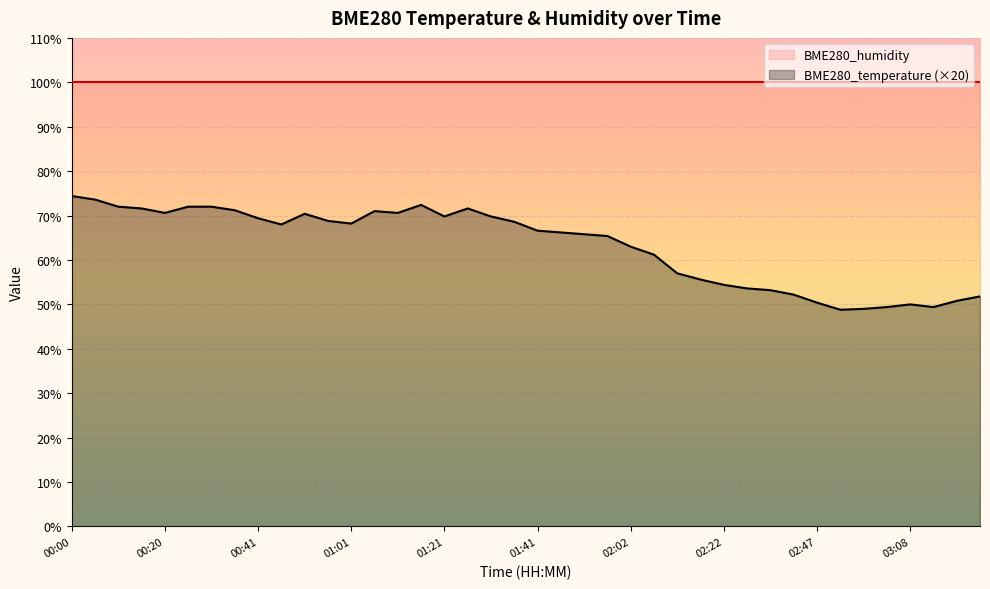

Reading left to right, list all the values displayed in this chart.

00:00=74.4	00:05=73.6	00:10=72.0	00:15=71.6	00:20=70.6	00:25=72.0	00:30=72.0	00:36=71.2	00:41=69.4	00:46=68.0	00:51=70.4	00:56=68.8	01:01=68.2	01:06=71.0	01:11=70.6	01:16=72.4	01:21=69.8	01:26=71.6	01:31=69.8	01:36=68.6	01:41=66.6	01:47=66.2	01:52=65.8	01:57=65.4	02:02=63.0	02:07=61.2	02:12=57.0	02:17=55.6	02:22=54.4	02:27=53.6	02:32=53.2	02:37=52.2	02:47=50.4	02:53=48.8	02:58=49.0	03:03=49.4	03:08=50.0	03:13=49.4	03:18=50.8	03:23=51.8